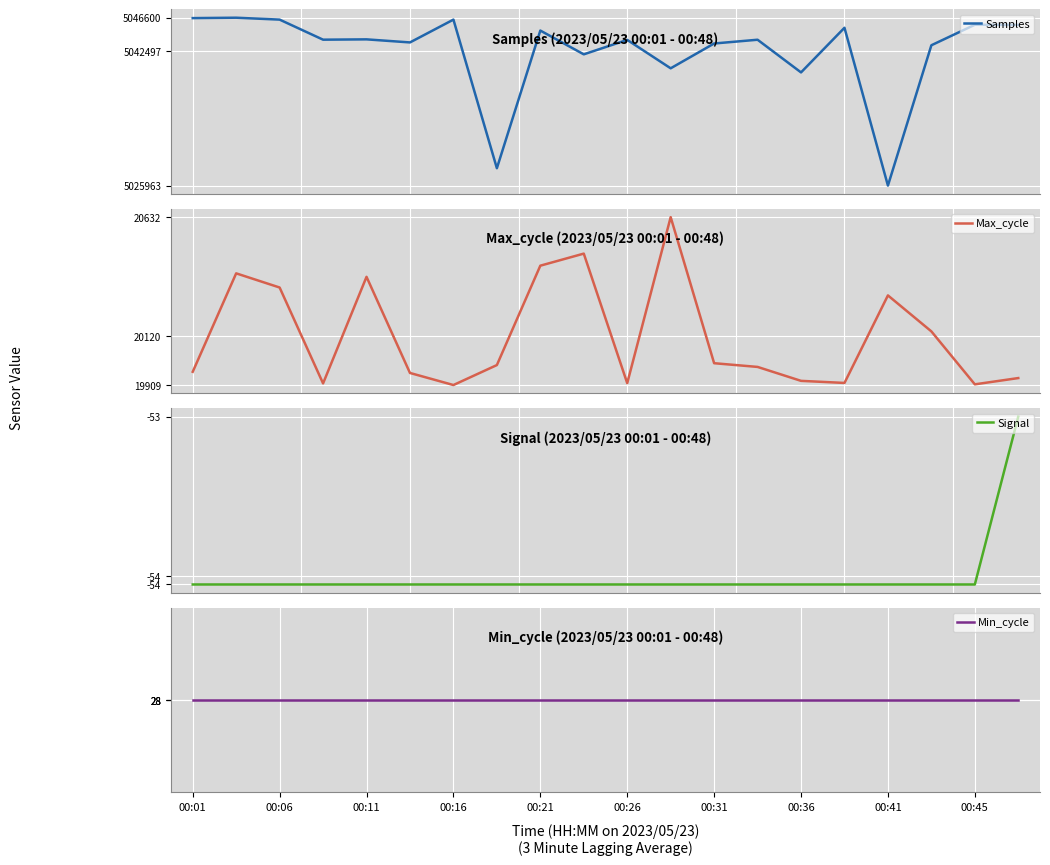

What is the minimum value for Min_cycle?

28